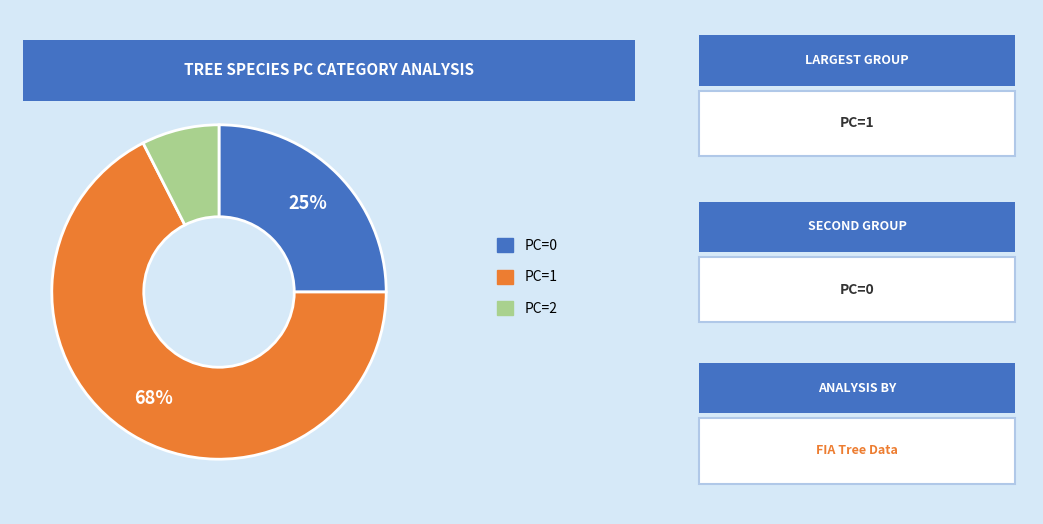

Does any single category account for the majority?

Yes